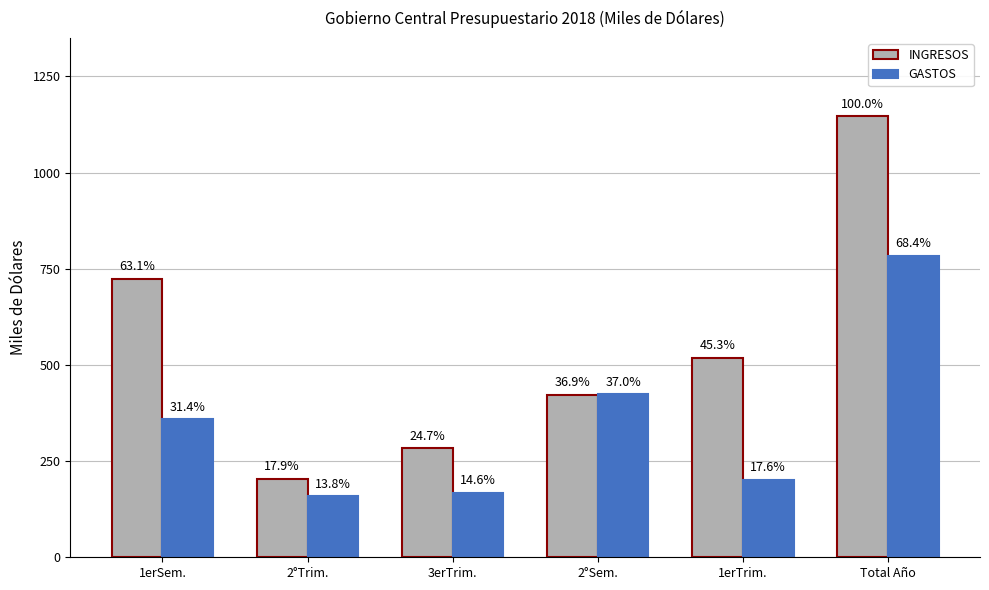

What is the approximate value of GASTOS at 2°Trim., to the nearest 10?

158030